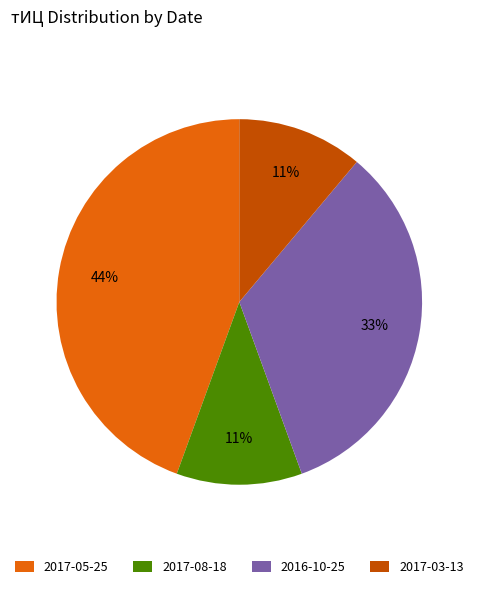

Do 2016-10-25 and 2017-03-13 together represent more than half of the pie?

No